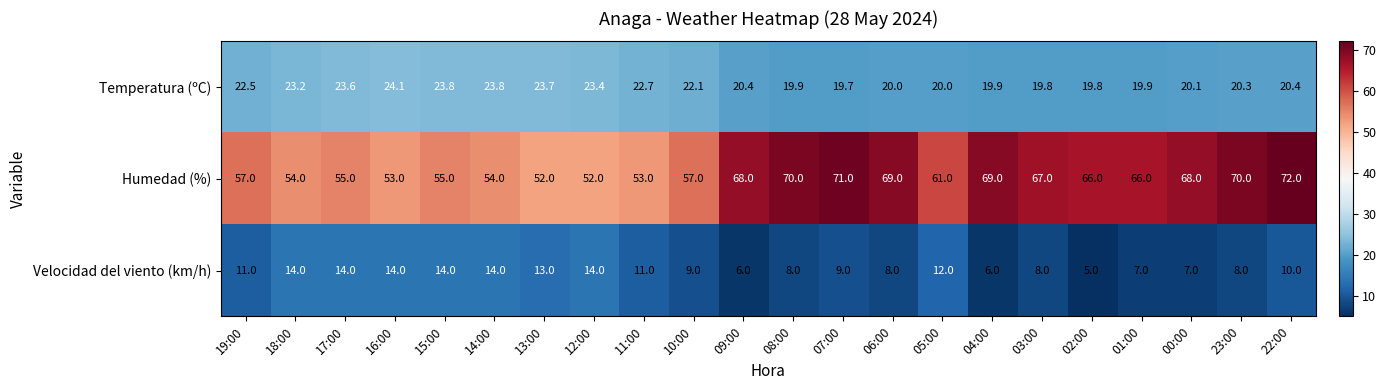

What is the sum of the Velocidad del viento (km/h) values at 23:00 and 03:00?

16.0